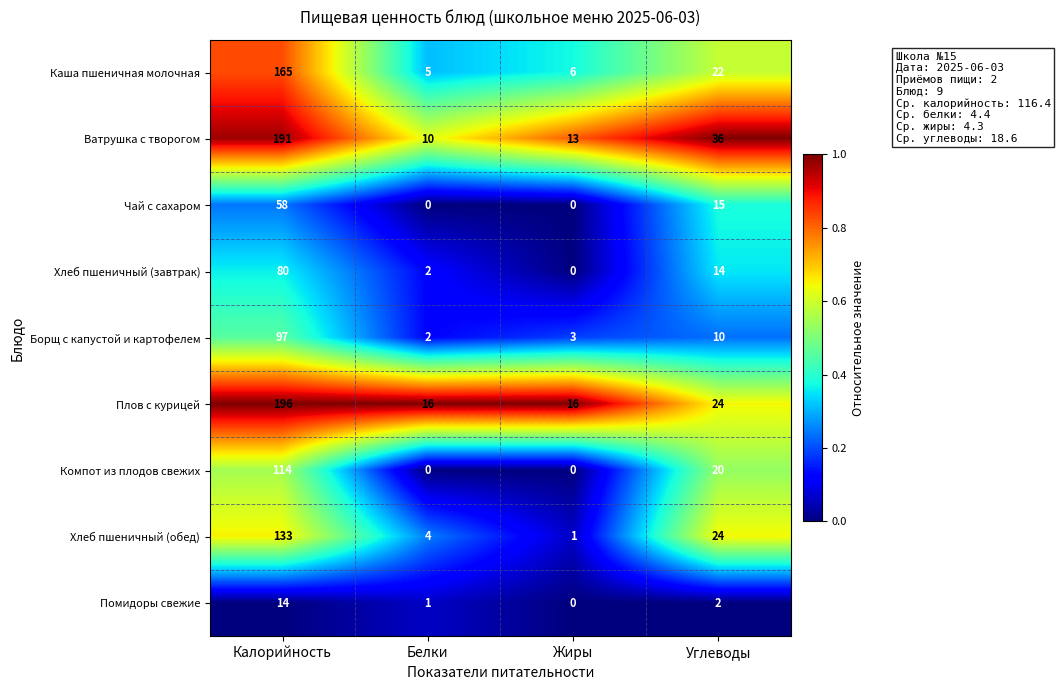

At which label does Помидоры свежие reach its peak?

Калорийность